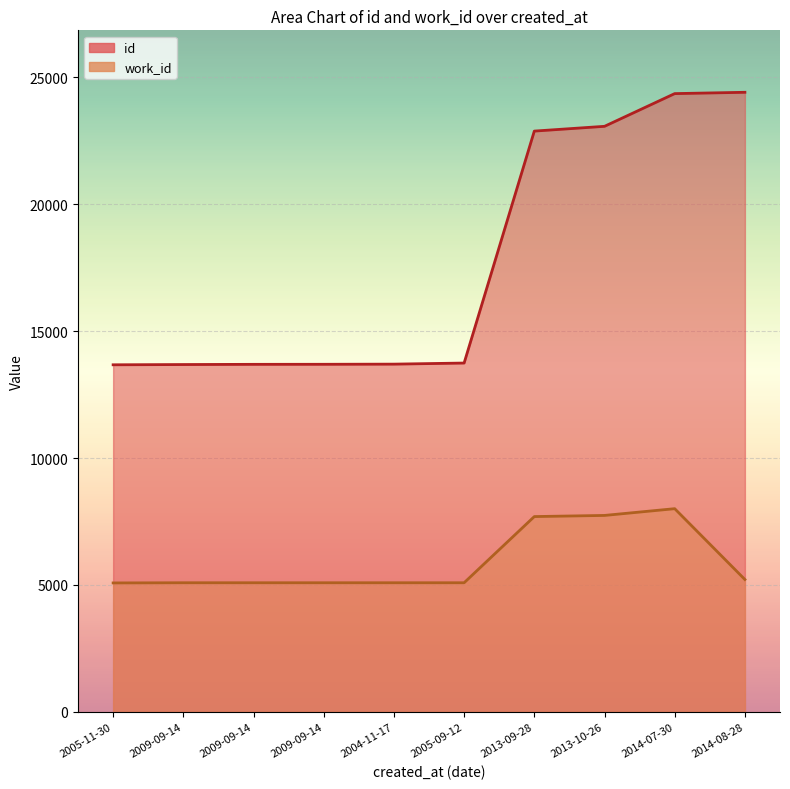

Where is the first local maximum for work_id?

2014-07-30